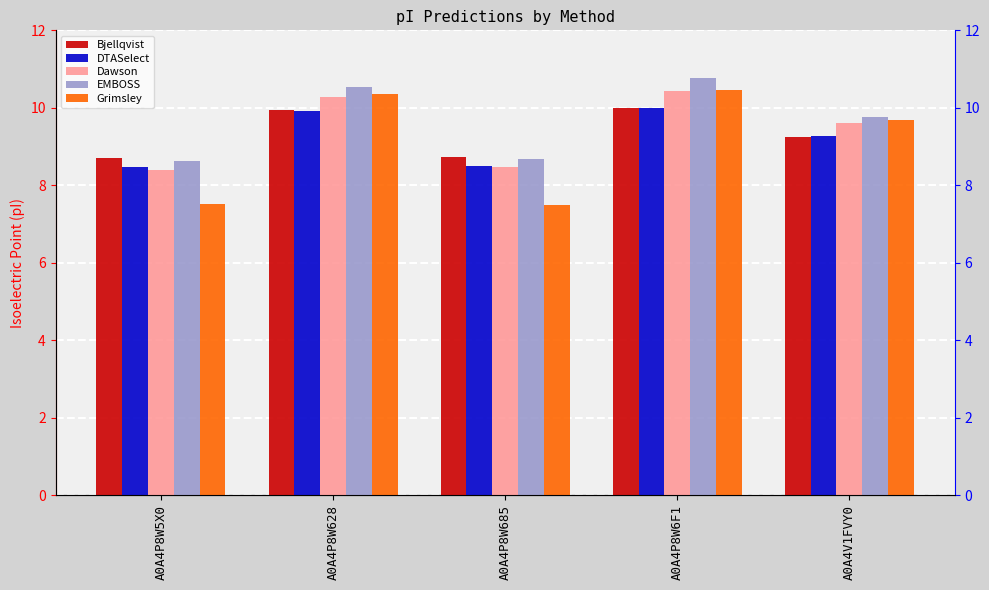

What is the highest value of the DTASelect series?

10.0